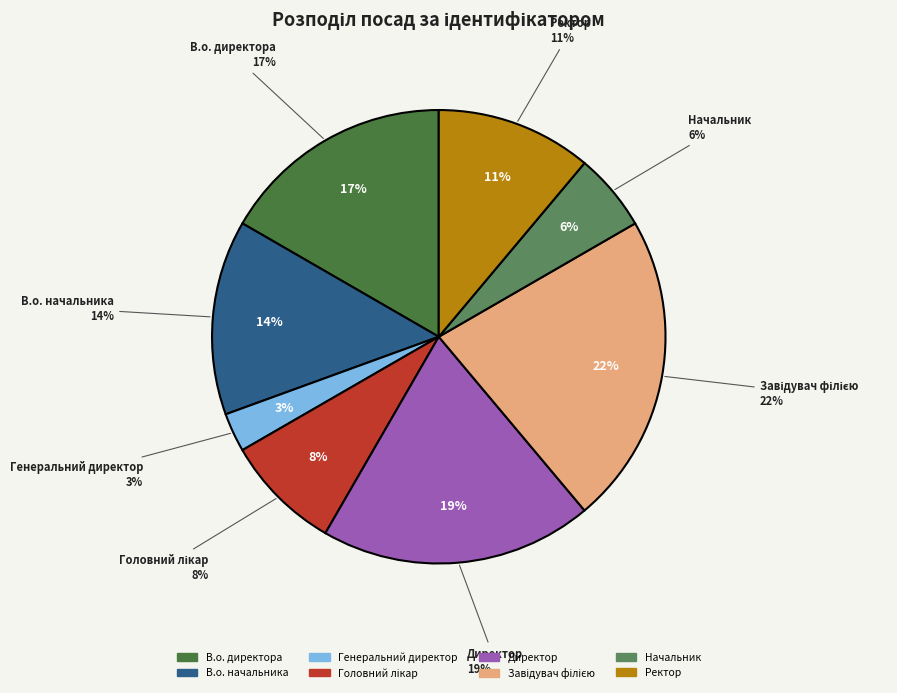

What percentage is NOT represented by Головний лікар?

91.7%